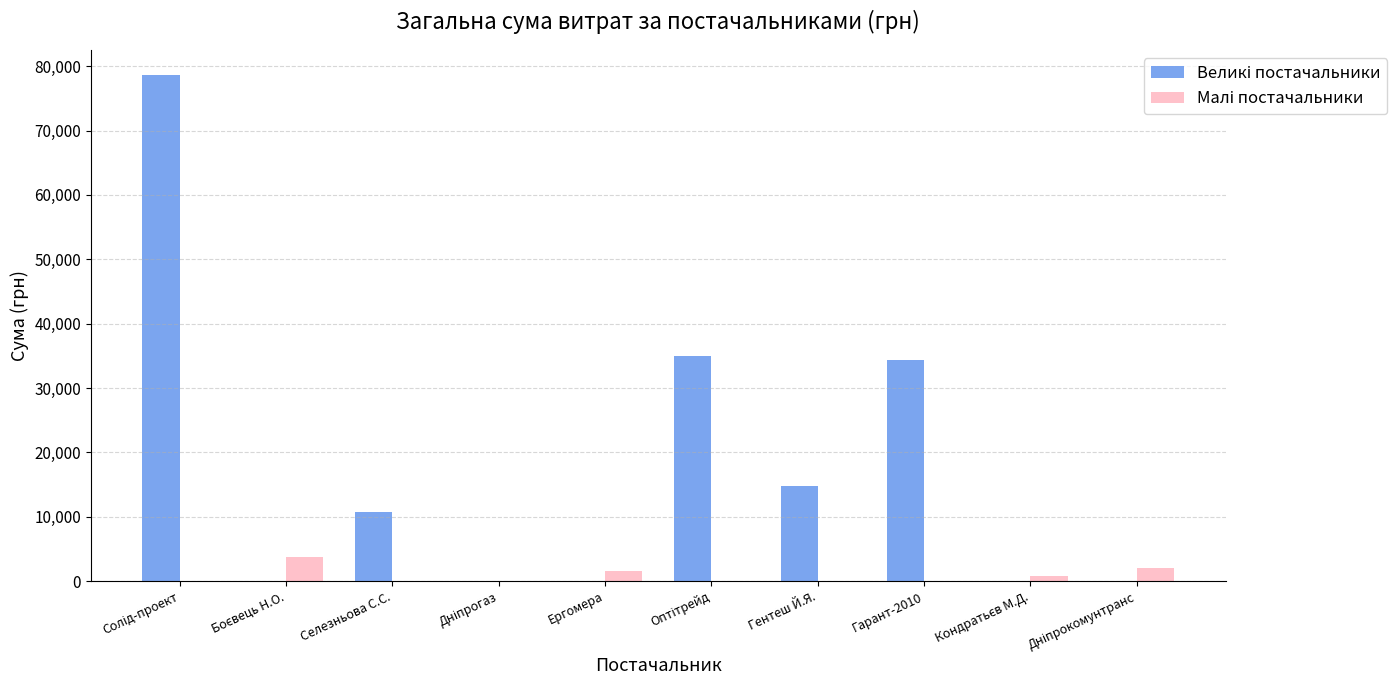

What is the maximum value shown in the chart?

78600.0